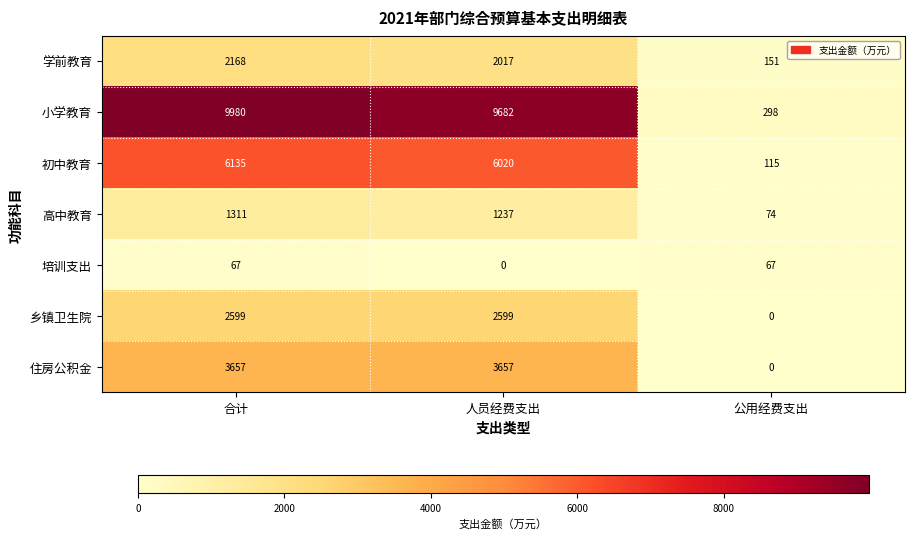

The 学前教育 series shows 250 at 公用经费支出. True or false?

False